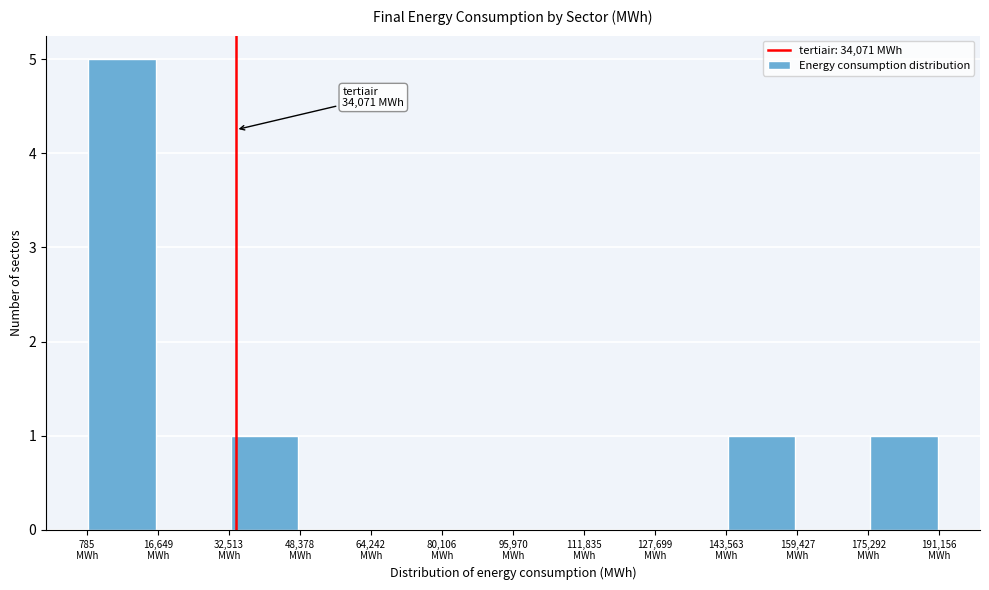

Which range on the x-axis has the tallest bar?

0 to 16000